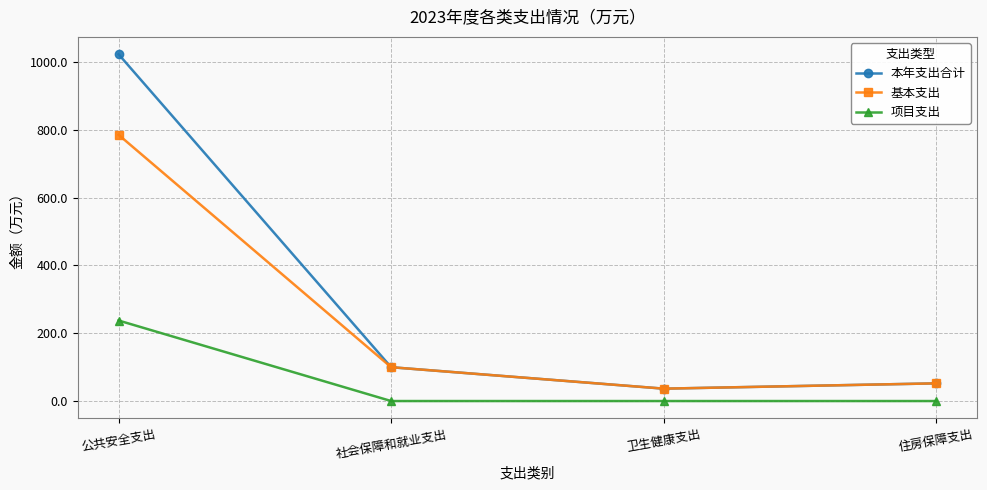

Which series has the largest range (max minus min)?

本年支出合计